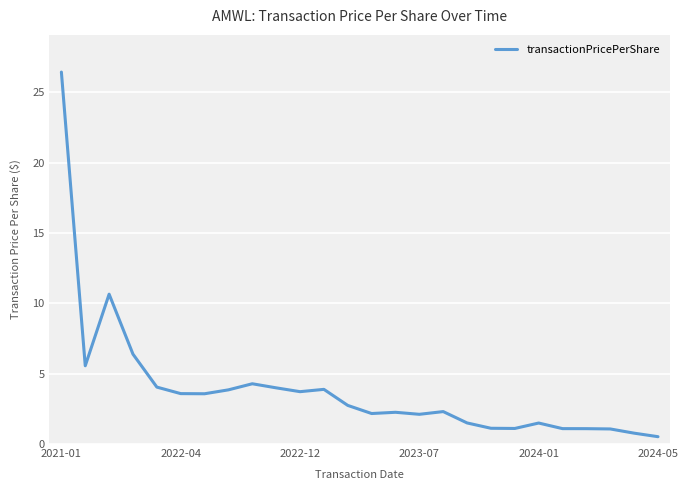

How many categories are shown in the chart?

26